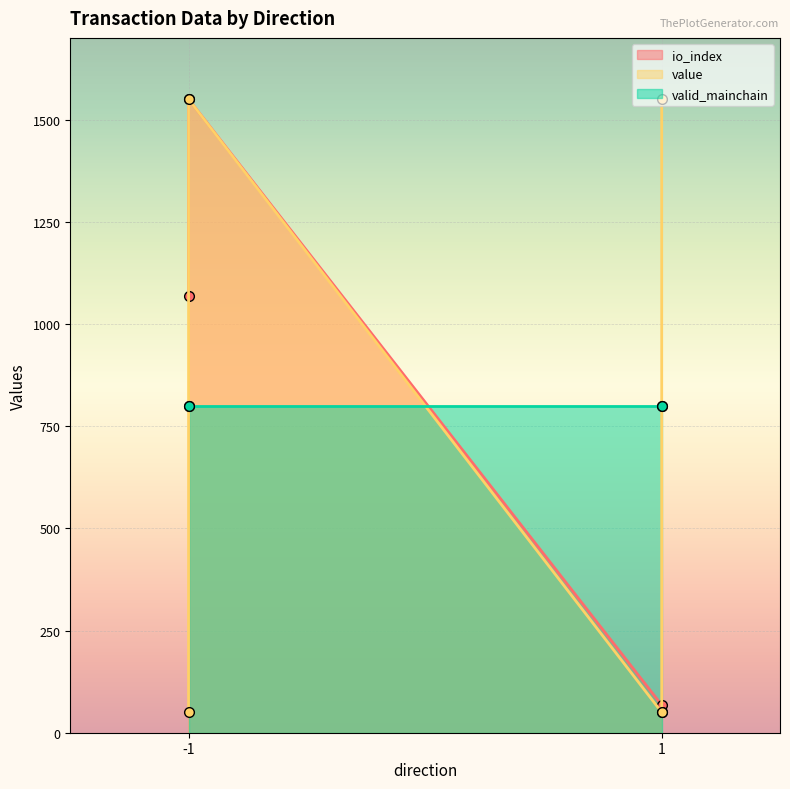

The value of value at -1 is 2672.3. True or false?

False